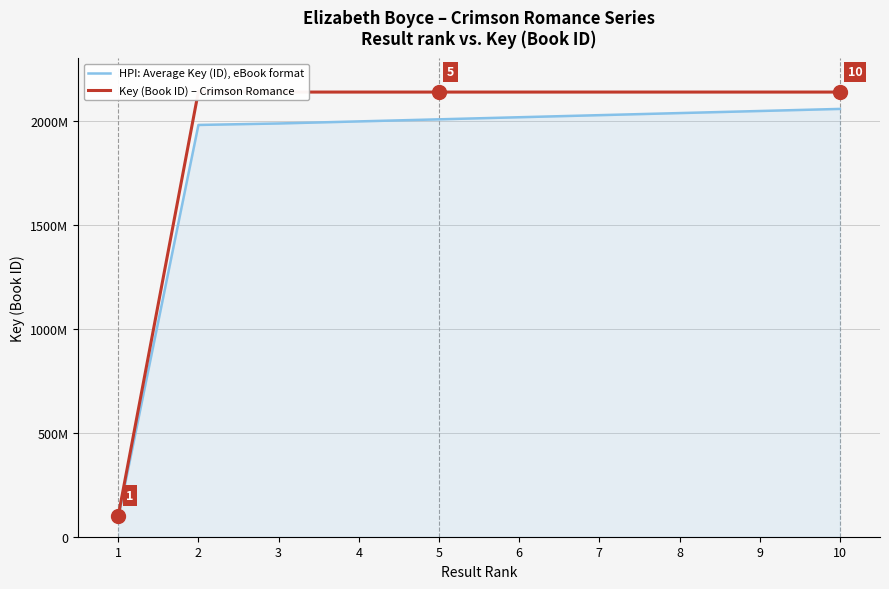

The value of HPI: Average Key (ID), eBook format at 2 is 740478332. True or false?

False